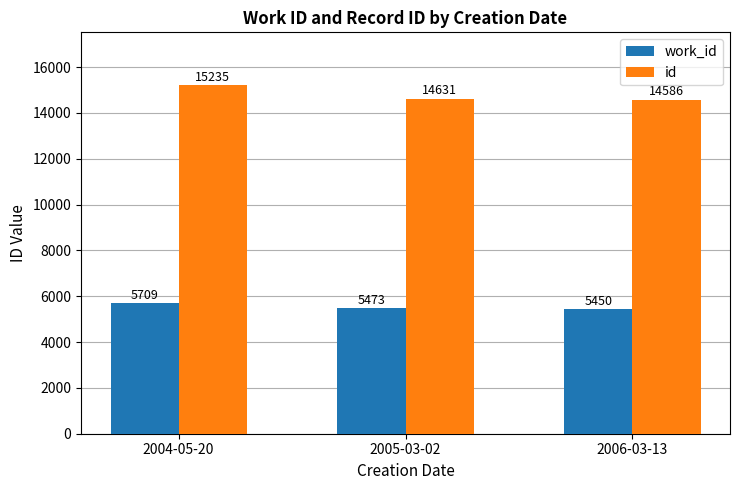

What is the difference between the maximum and minimum values in the work_id series?

259